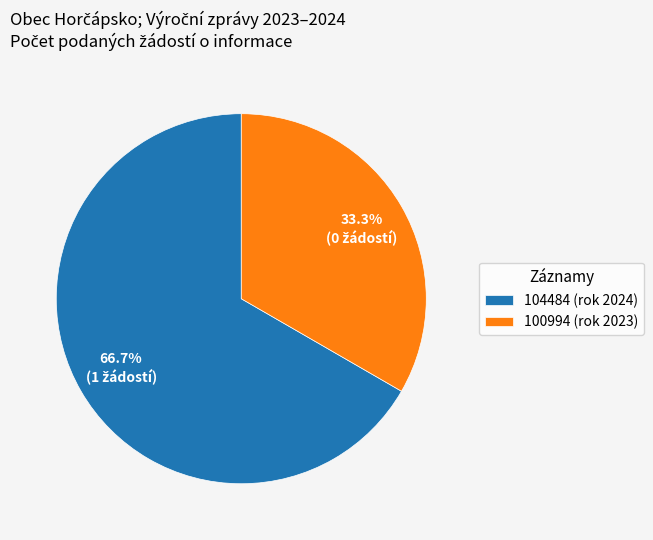

Is the sum of 100994 (rok 2023) and 104484 (rok 2024) greater than half?

Yes